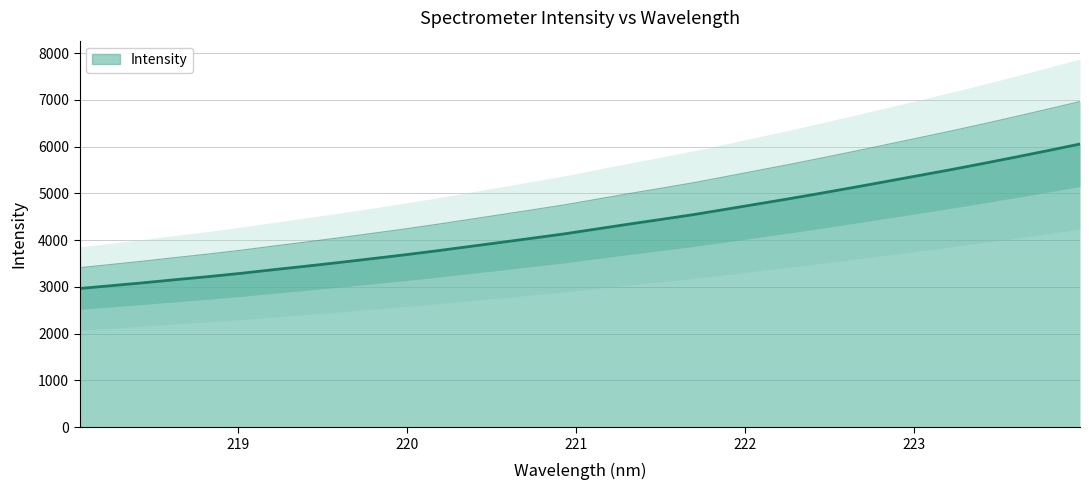

How many categories are shown in the chart?

32